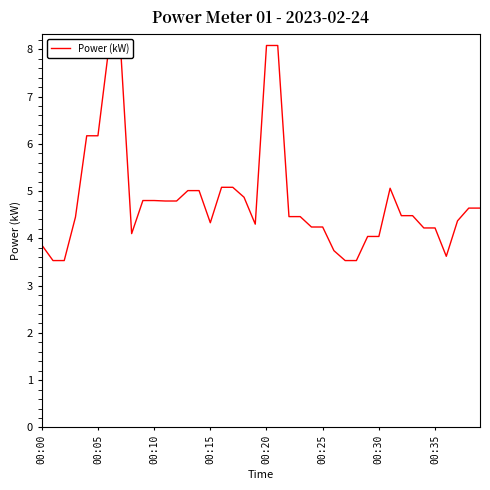

How many interior local valleys (lower than both neighbors) does the data have?

4